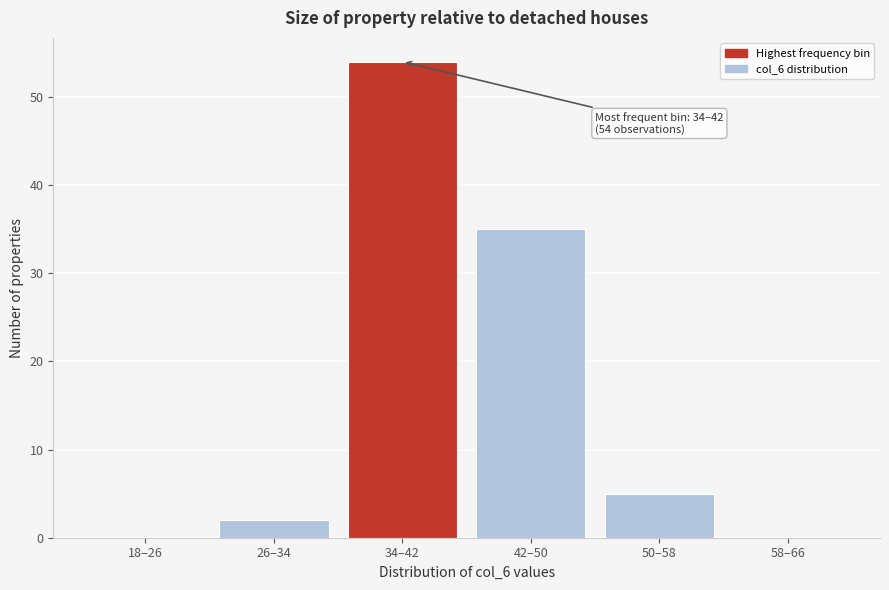

Reading right to left, what are all the values shown in this chart?

58–66=0	50–58=5	42–50=35	34–42=54	26–34=2	18–26=0